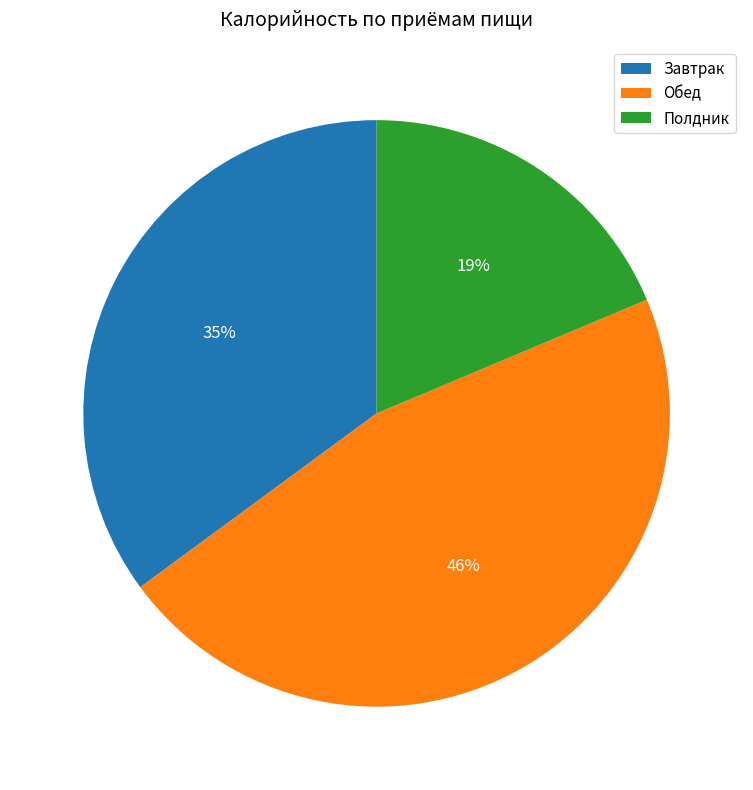

Is there any slice that represents more than half of the pie?

No